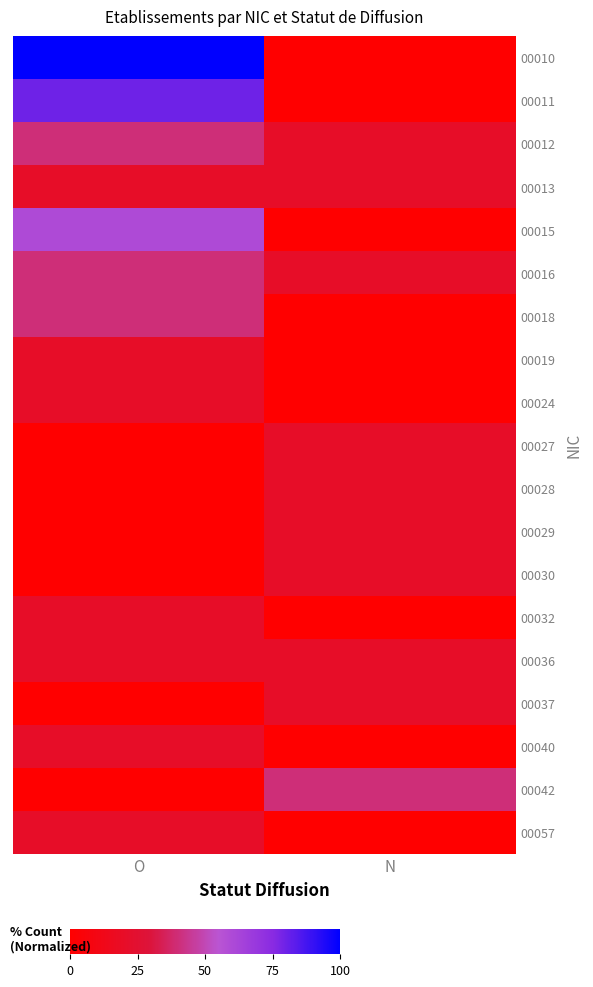

How many data points does each series have?

2